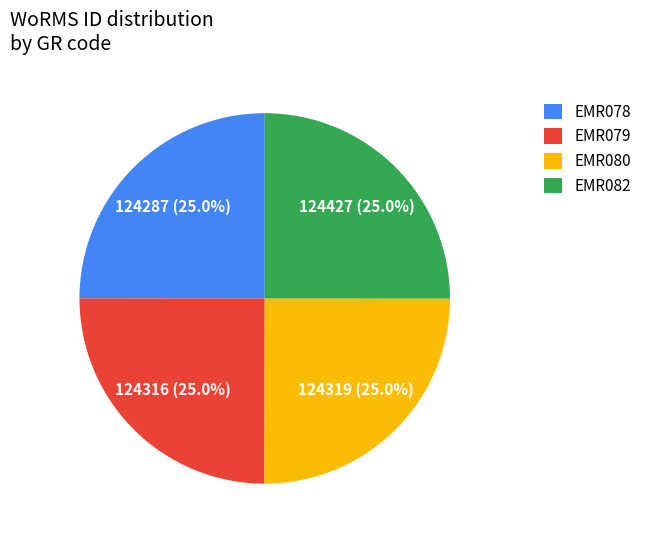

Is there a majority slice in this chart?

No